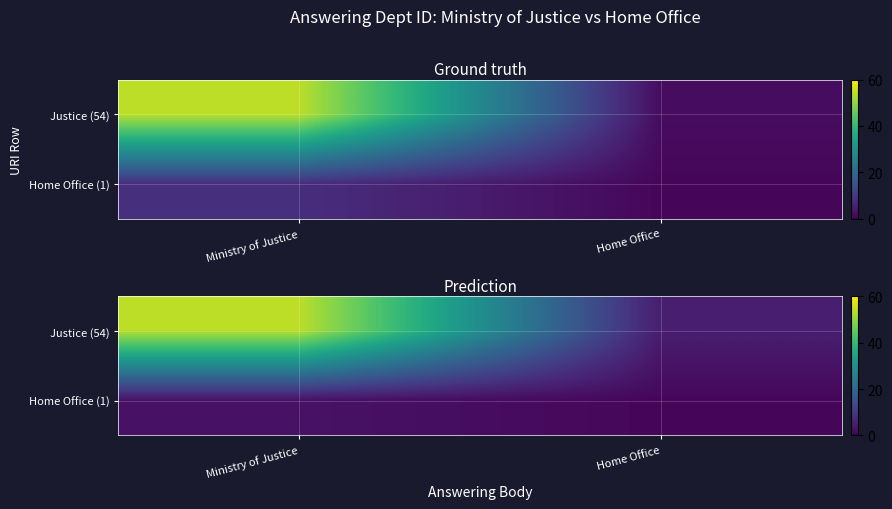

True or false: Home Office (1) has a value of 1 at Home Office.

False